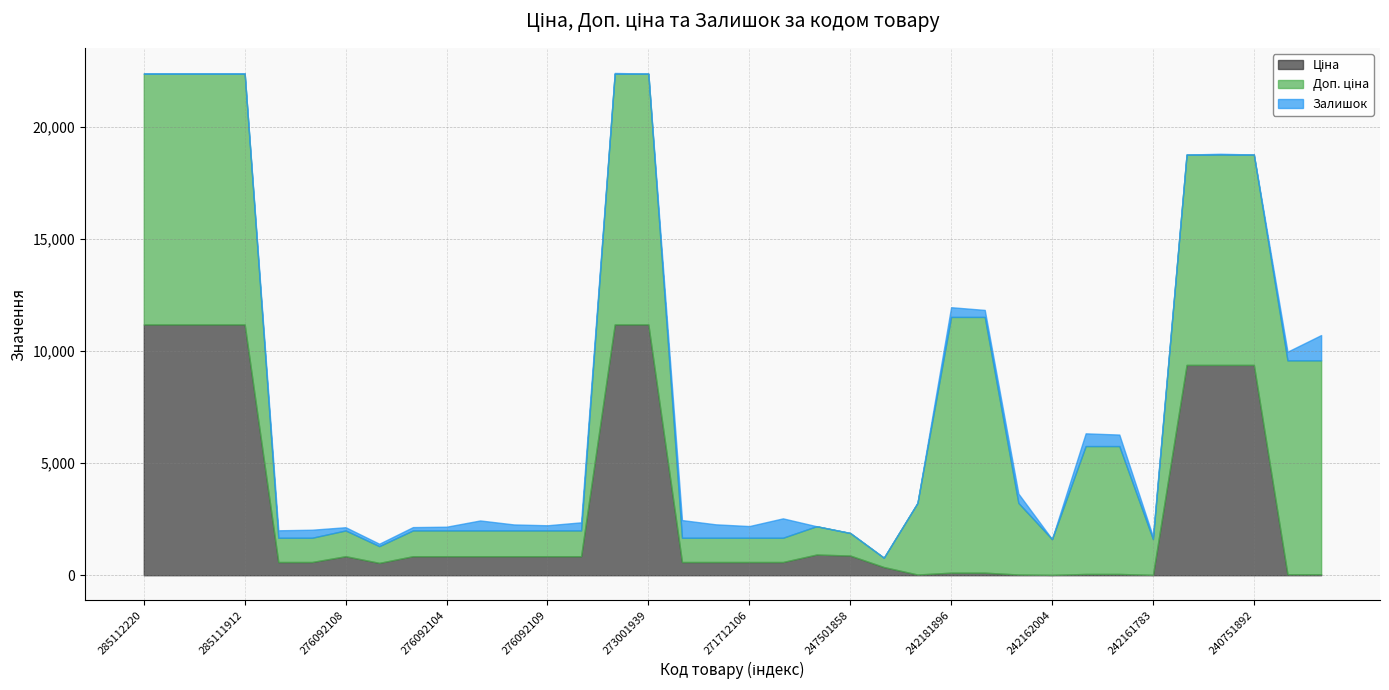

True or false: Залишок has a value of 313.0 at 242181892.

True